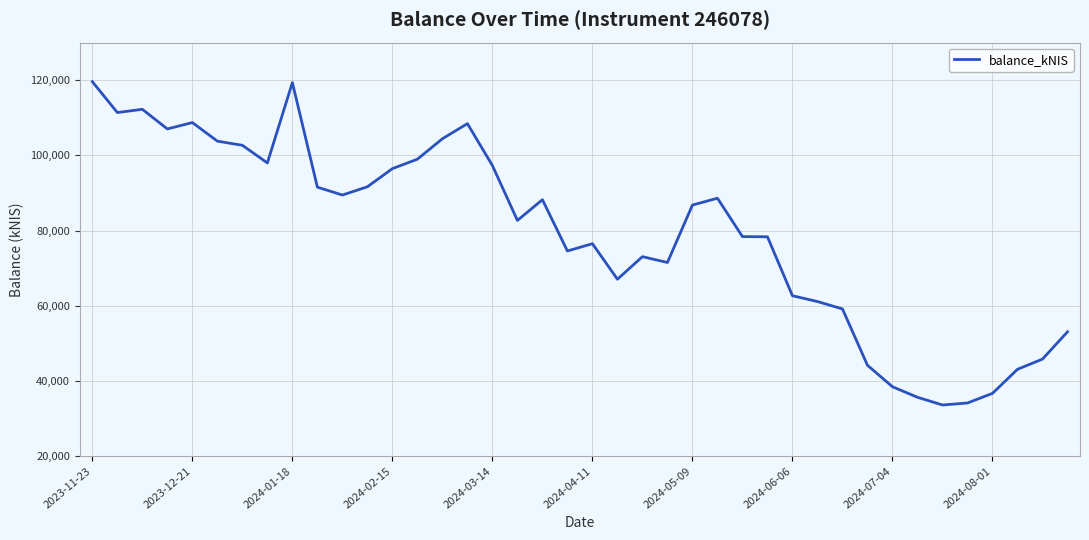

What is the minimum value shown in the chart?

33612.0